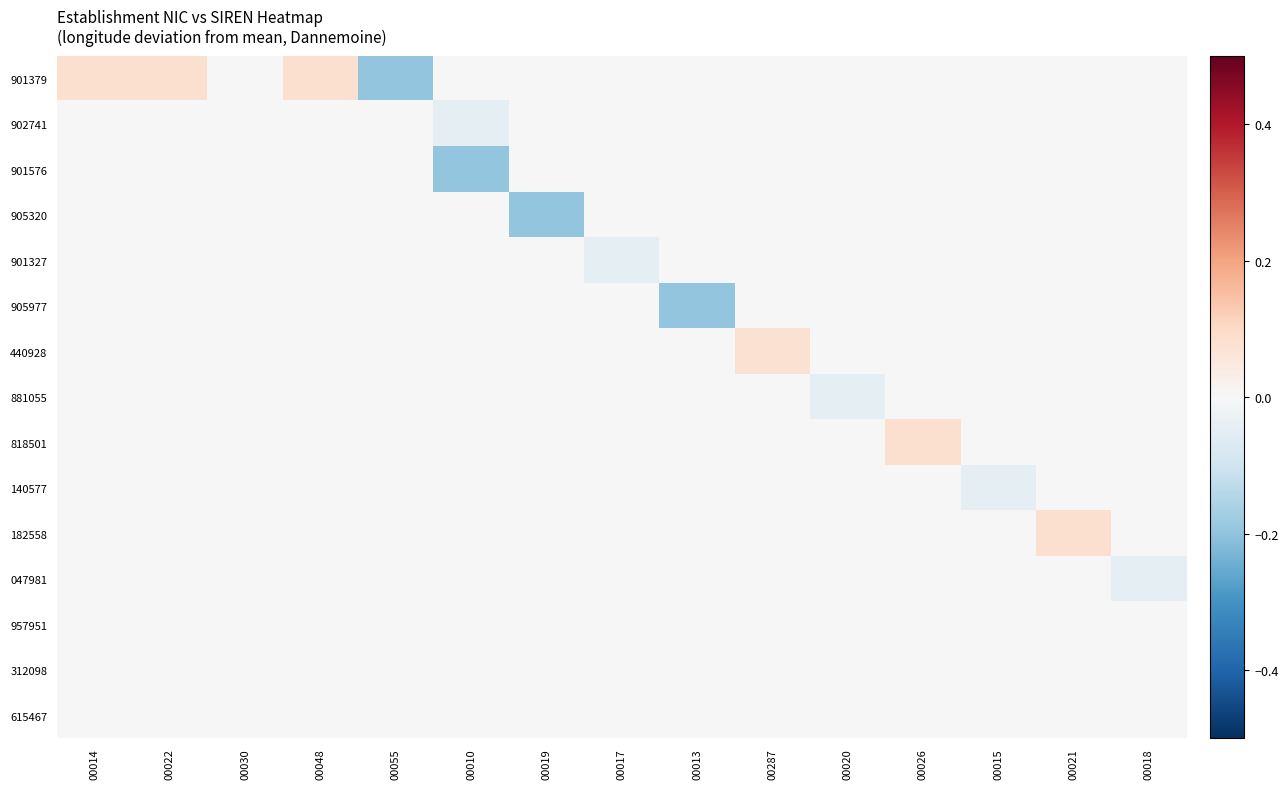

What is the smallest value displayed?

-0.2